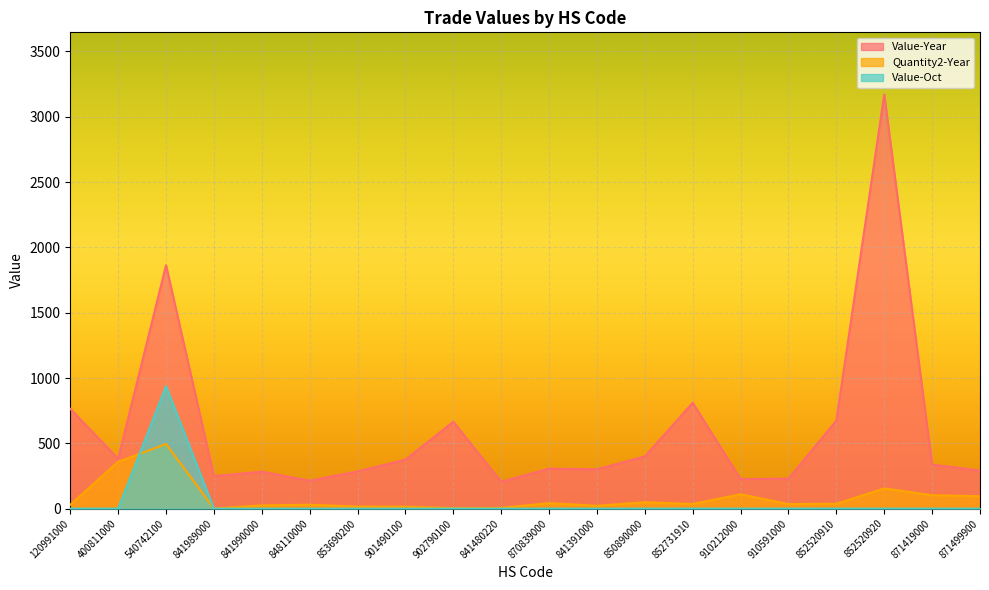

What is the label of the 8th point from the left?

901490100